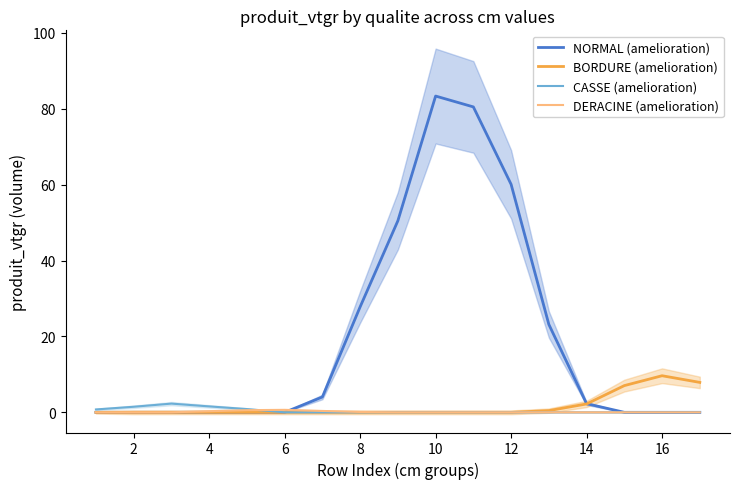

What is the maximum value for CASSE (amelioration)?

2.3